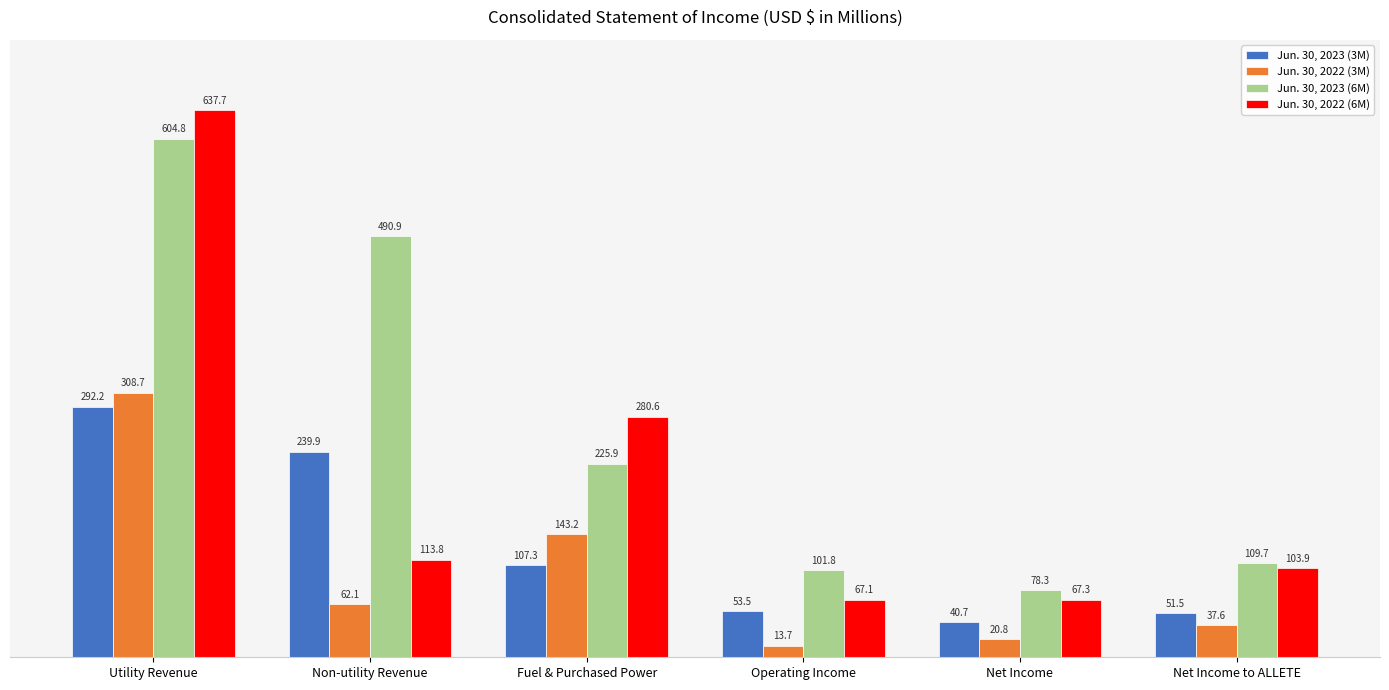

How many categories are shown in the chart?

6